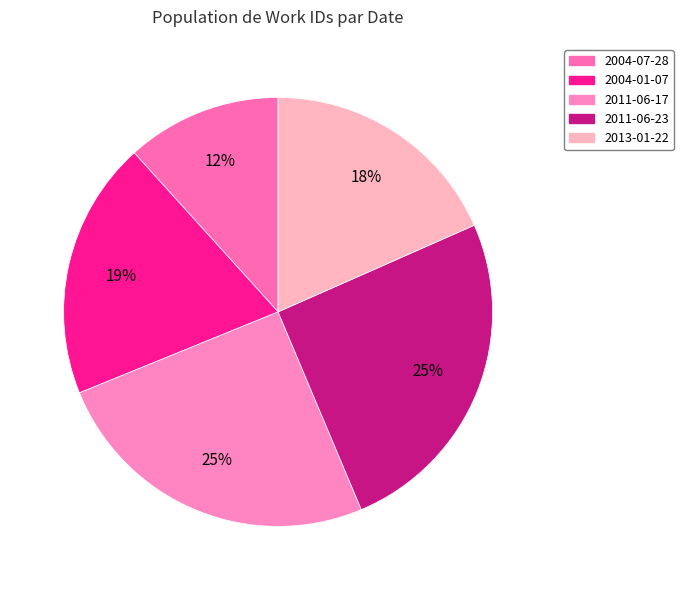

Is there any slice that represents more than half of the pie?

No